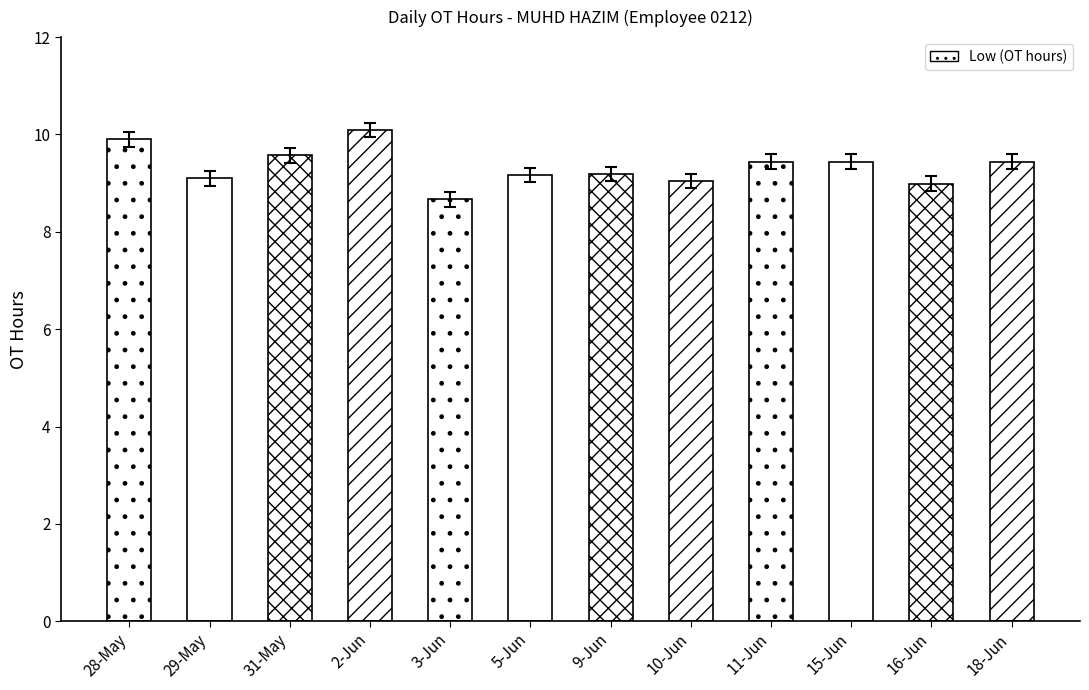

At which category does the chart reach its peak across all series?

2-Jun